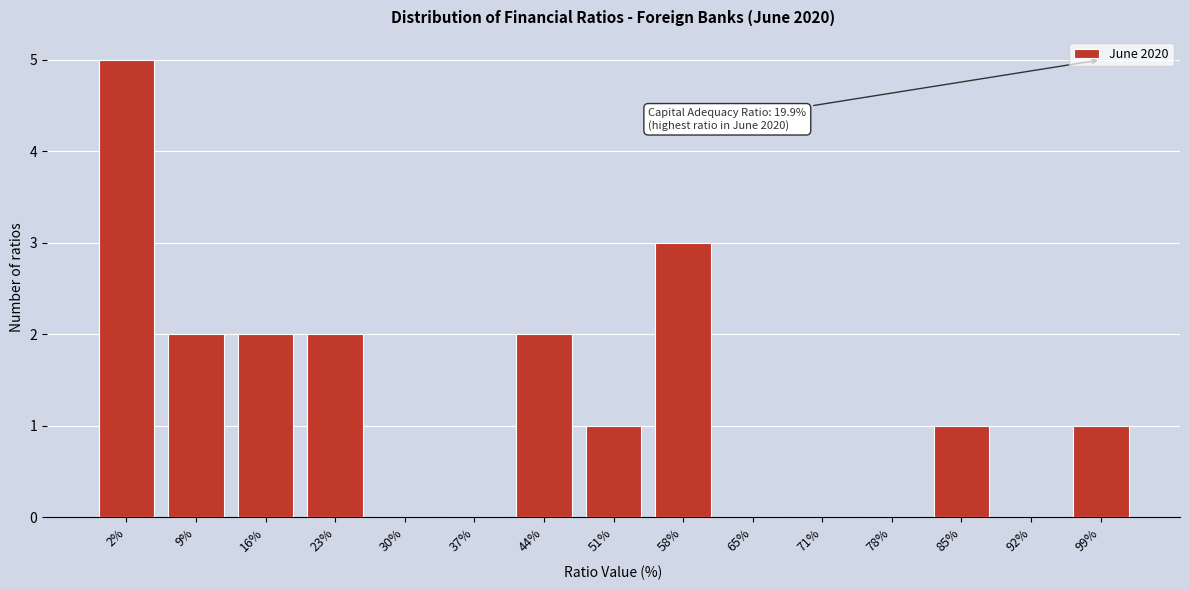

Reading right to left, what are all the values shown in this chart?

99%=1	92%=0	85%=1	78%=0	71%=0	65%=0	58%=3	51%=1	44%=2	37%=0	30%=0	23%=2	16%=2	9%=2	2%=5